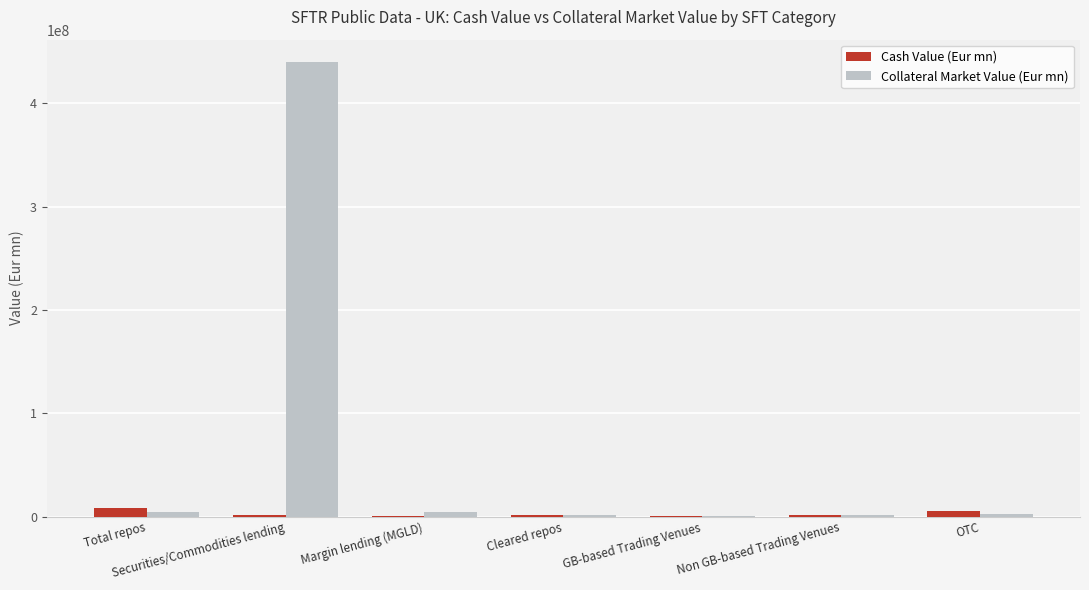

Which category has the highest value in the Collateral Market Value (Eur mn) series?

Securities/Commodities lending